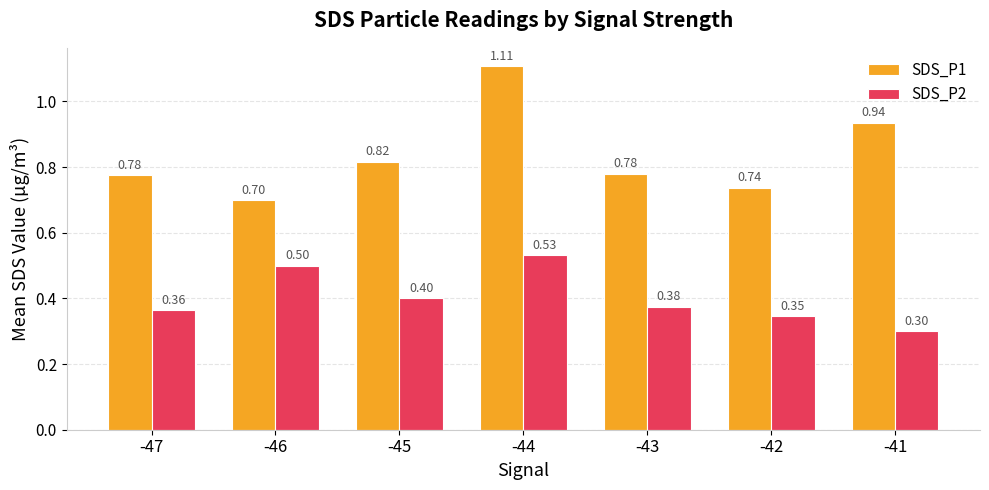

What is the sum of the SDS_P1 values at -47 and -44?

1.9